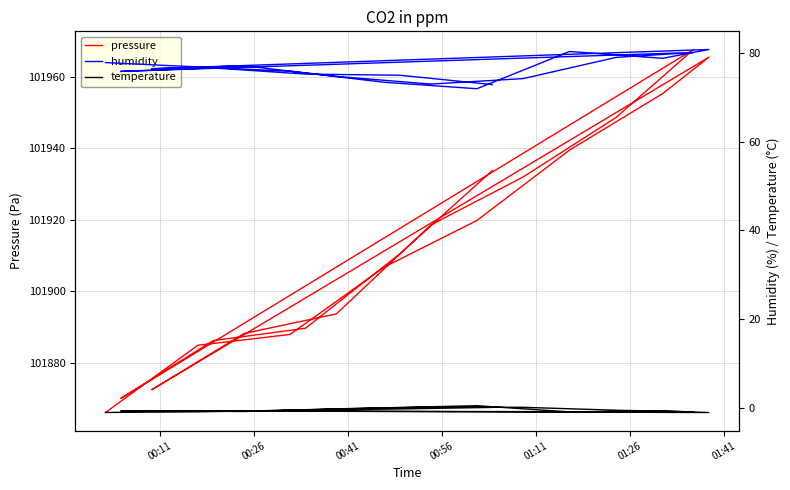

What is the difference between the maximum and minimum values in the temperature series?

1.5